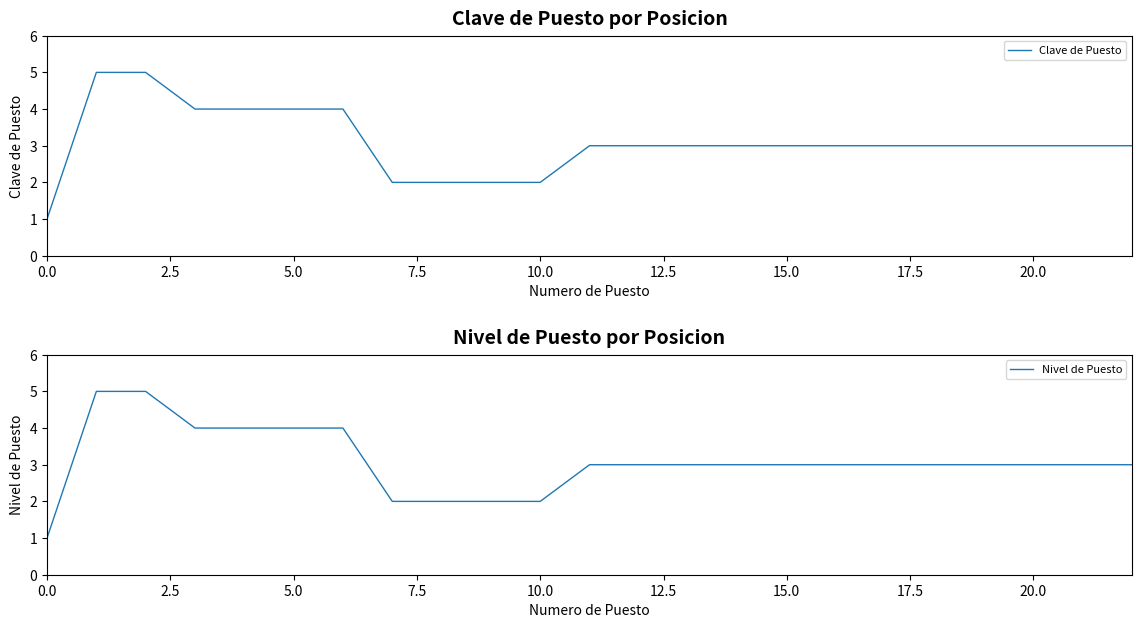

Is it true that Clave de Puesto equals 2 at 10.0?

True